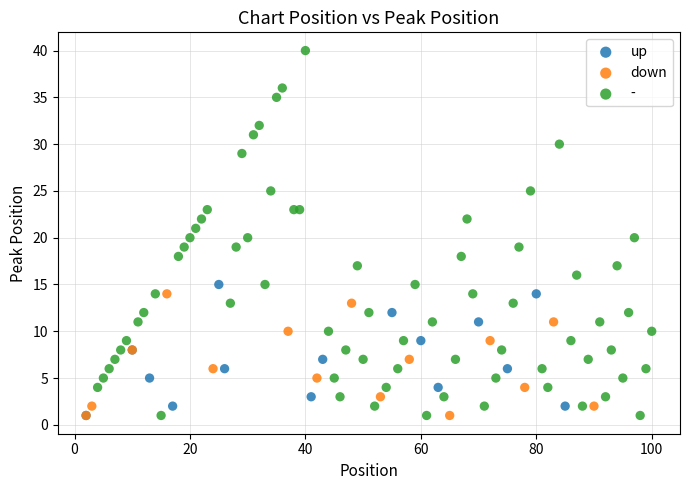

Which series has the largest Y range (max minus min)?

-